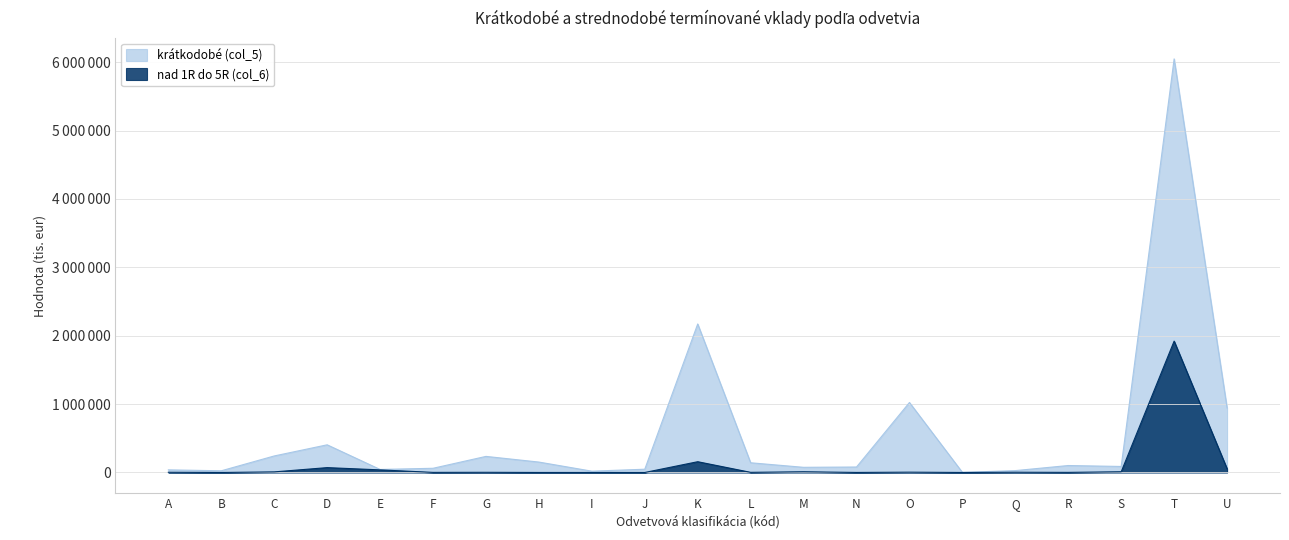

How many values in the nad 1R do 5R (col_6) series are below 2976?

10